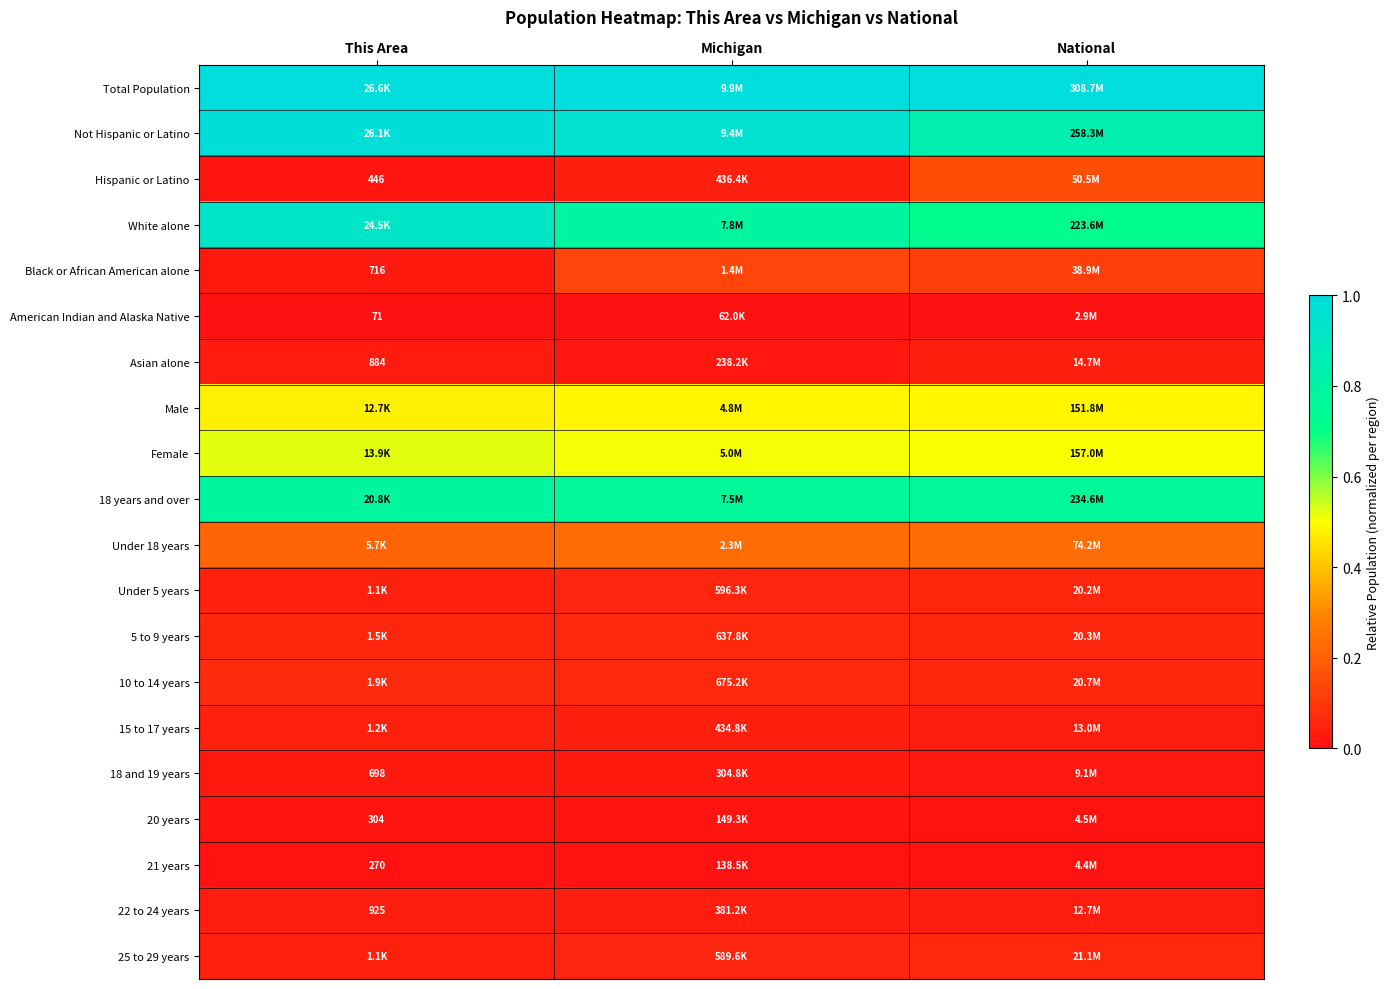

What is the spread (max minus min) of values at This Area?

1.0